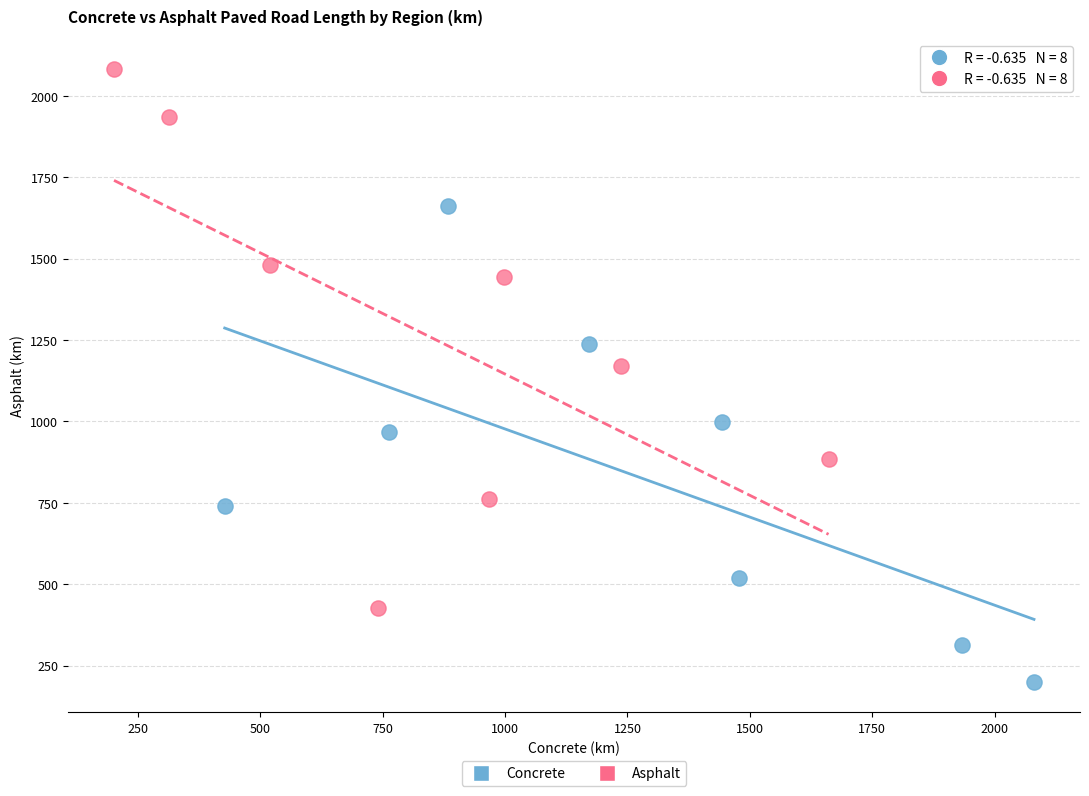

What are all the series names shown in the legend?

Concrete, Asphalt